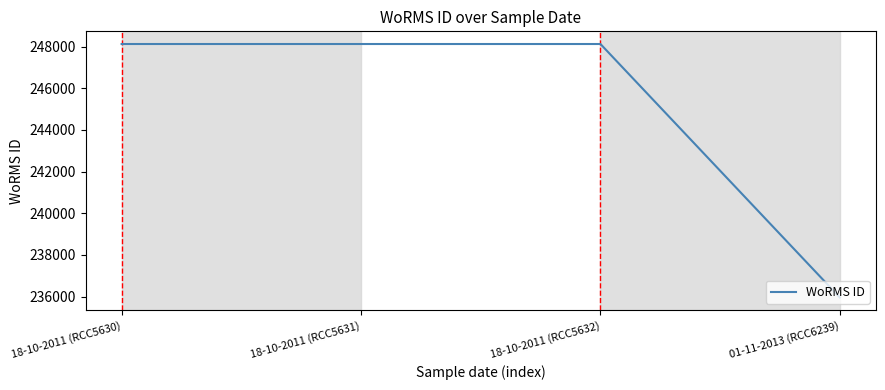

Which label corresponds to the smallest value in the chart?

01-11-2013 (RCC6239)